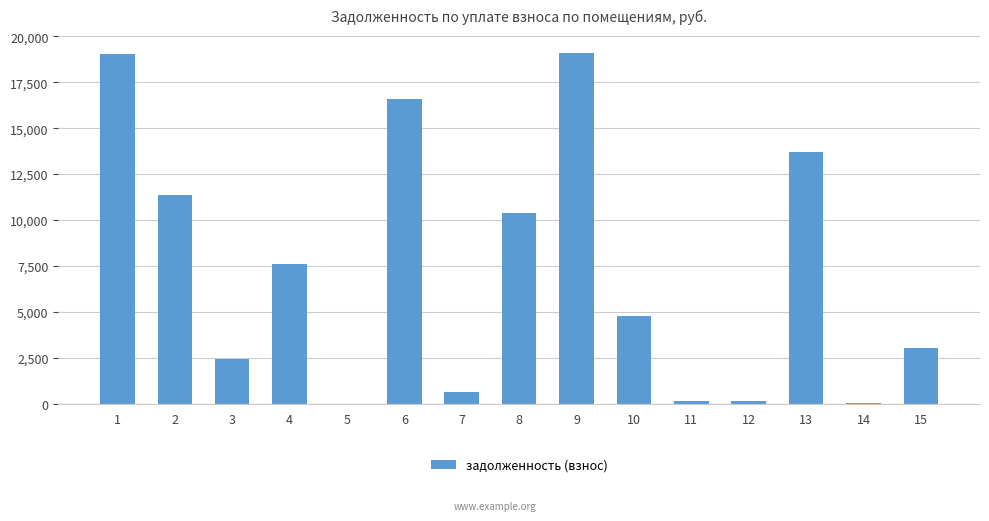

What is the sum of the values at 13 and 15?

16694.2